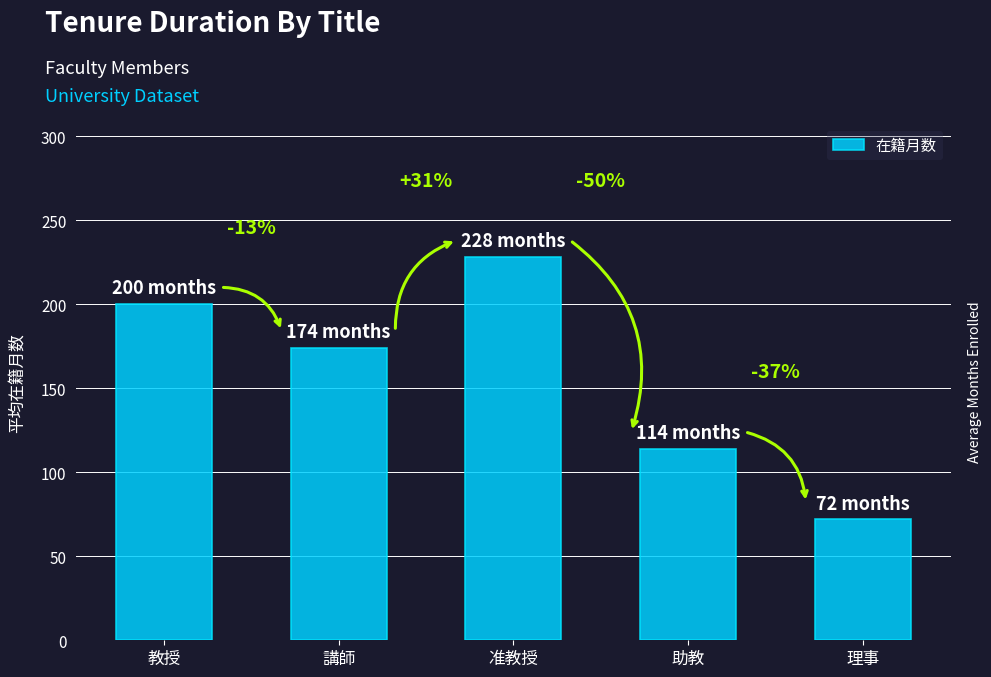

What is the maximum value shown in the chart?

228